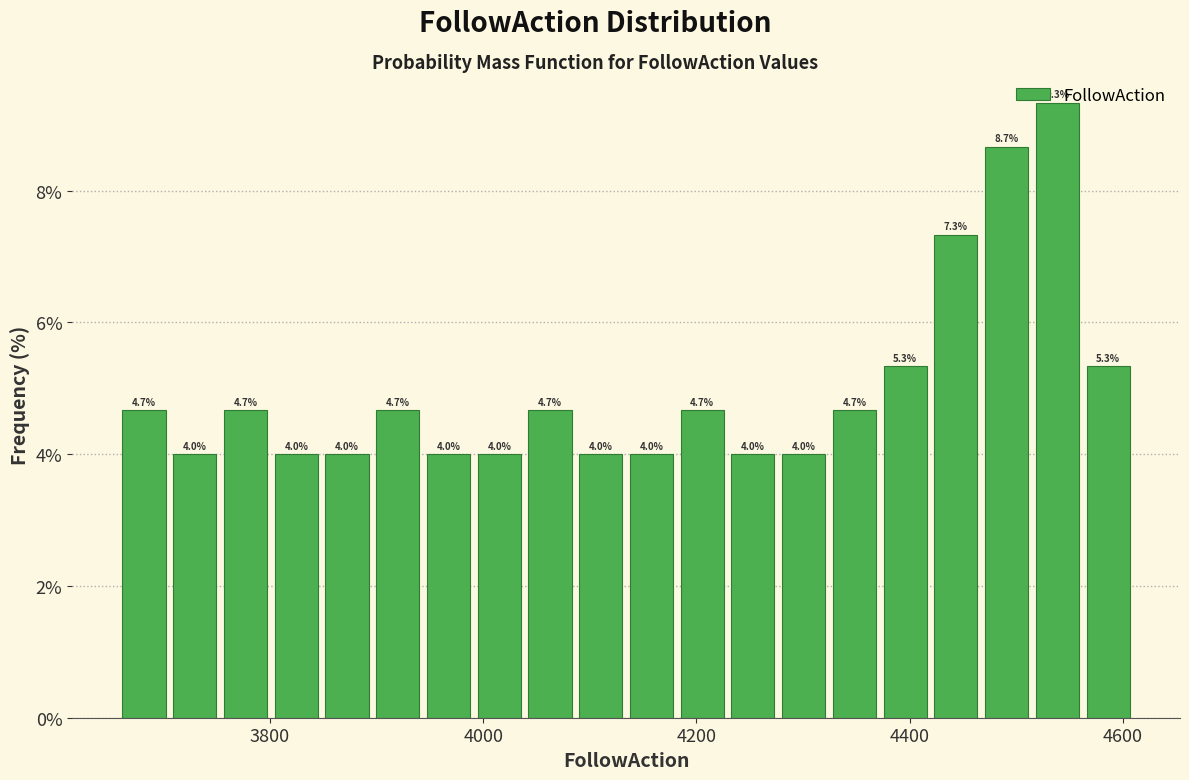

Around what value on the x-axis is the tallest bar? Give the approximate position of its centre, as read against the axis.

4540